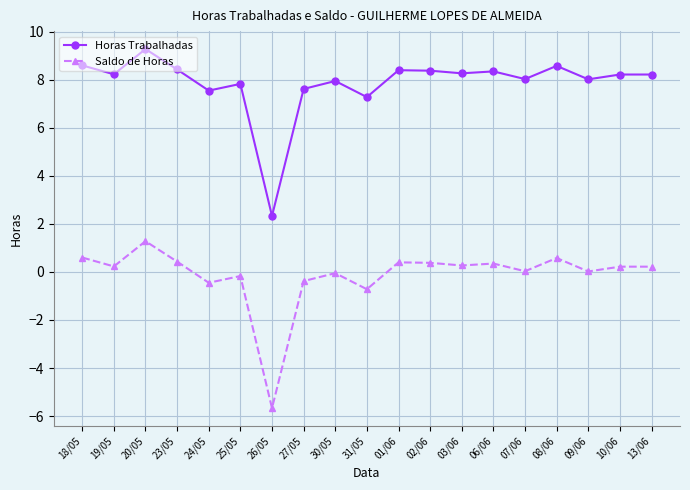

List the series in order of their overall mean, highest first.

Horas Trabalhadas, Saldo de Horas